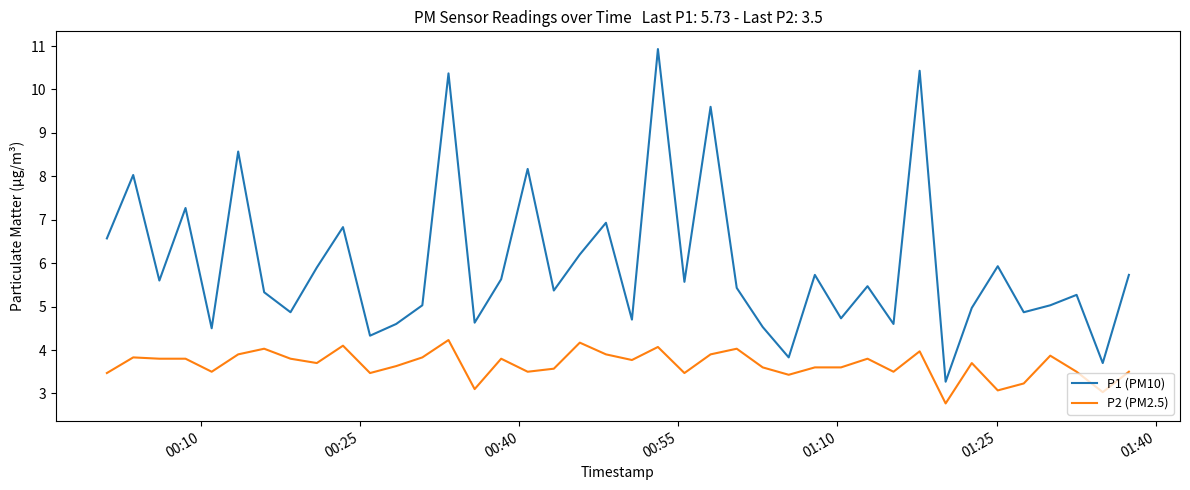

What is the difference between the maximum and minimum values in the P1 (PM10) series?

7.7